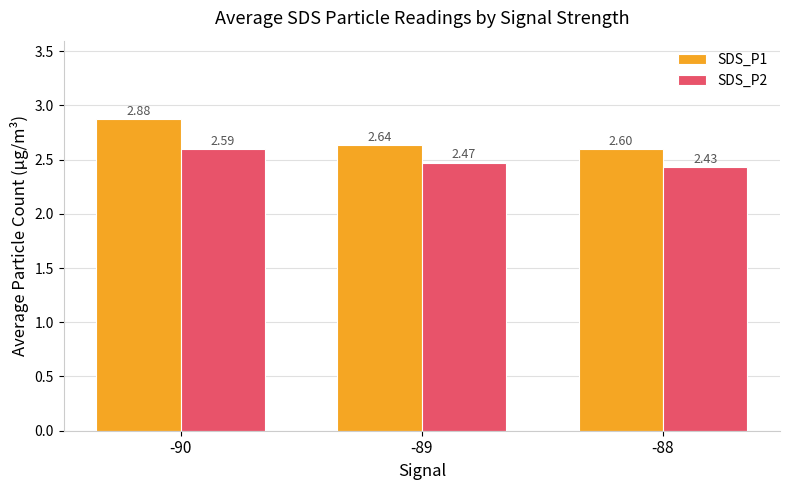

Where is SDS_P2 nearest to the value 2?

-88